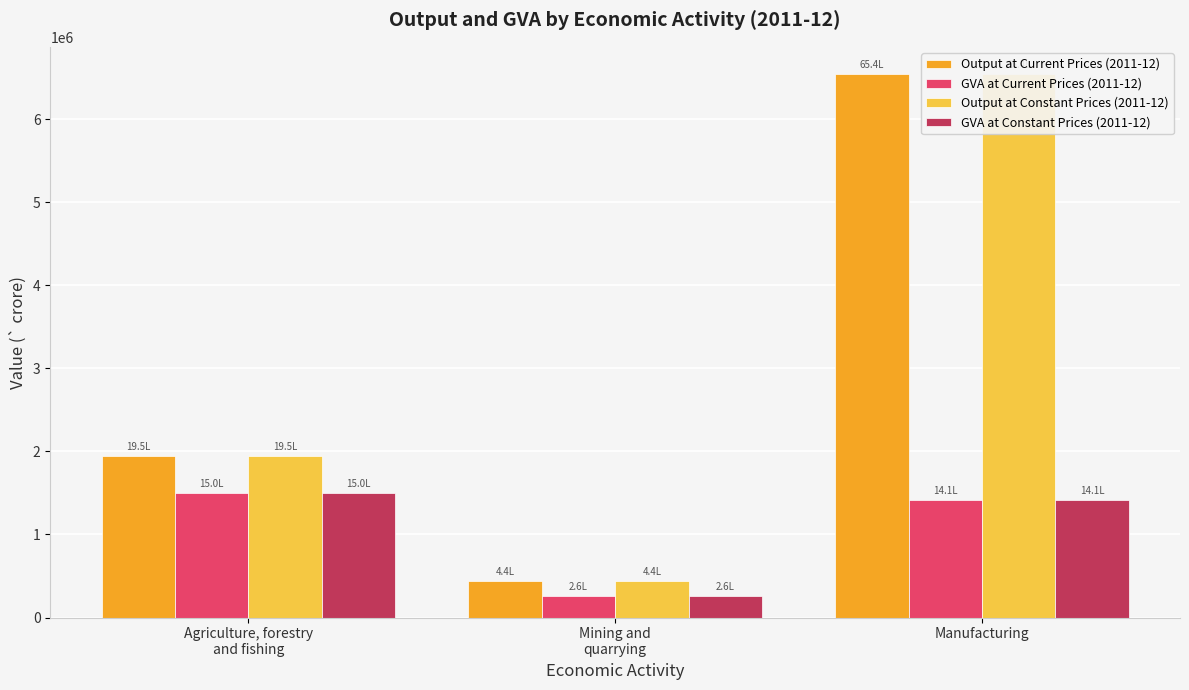

Reading left to right, extract all data points from this chart.

Output at Current Prices (2011-12): Agriculture, forestry
and fishing=1945141	Mining and
quarrying=438179	Manufacturing=6543446
GVA at Current Prices (2011-12): Agriculture, forestry
and fishing=1501816	Mining and
quarrying=261035	Manufacturing=1409986
Output at Constant Prices (2011-12): Agriculture, forestry
and fishing=1945141	Mining and
quarrying=438179	Manufacturing=6543446
GVA at Constant Prices (2011-12): Agriculture, forestry
and fishing=1501816	Mining and
quarrying=261035	Manufacturing=1409986